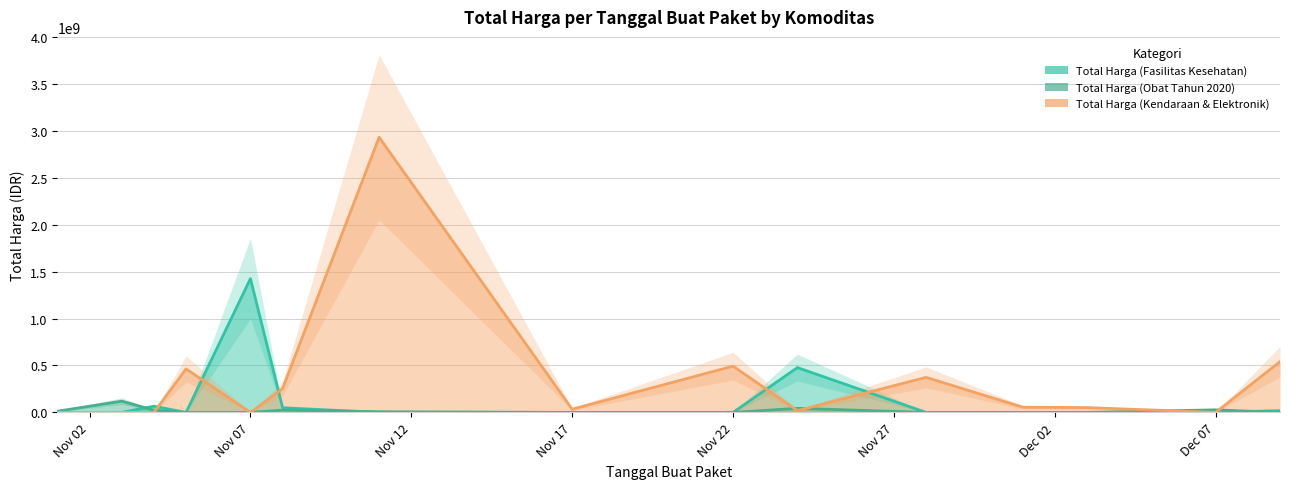

What is the highest value of the Total Harga (Fasilitas Kesehatan) series?

1425867900